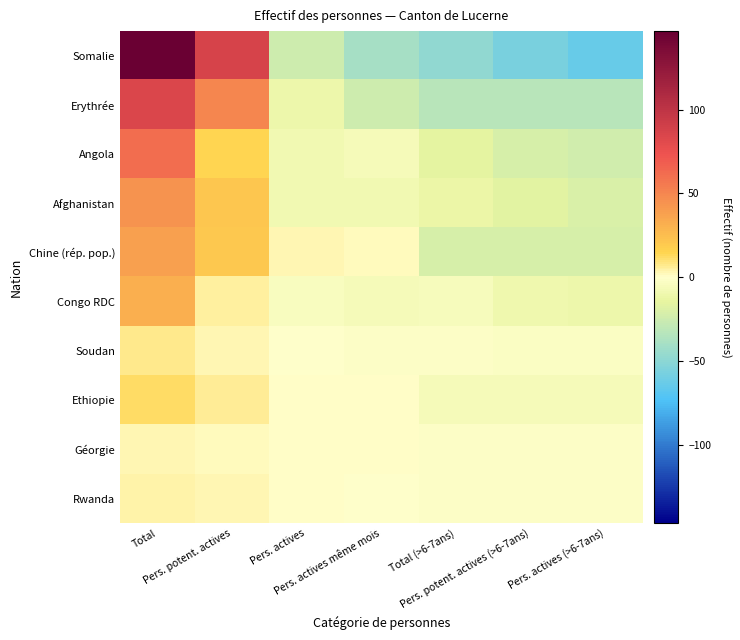

How many distinct data groups are displayed?

10